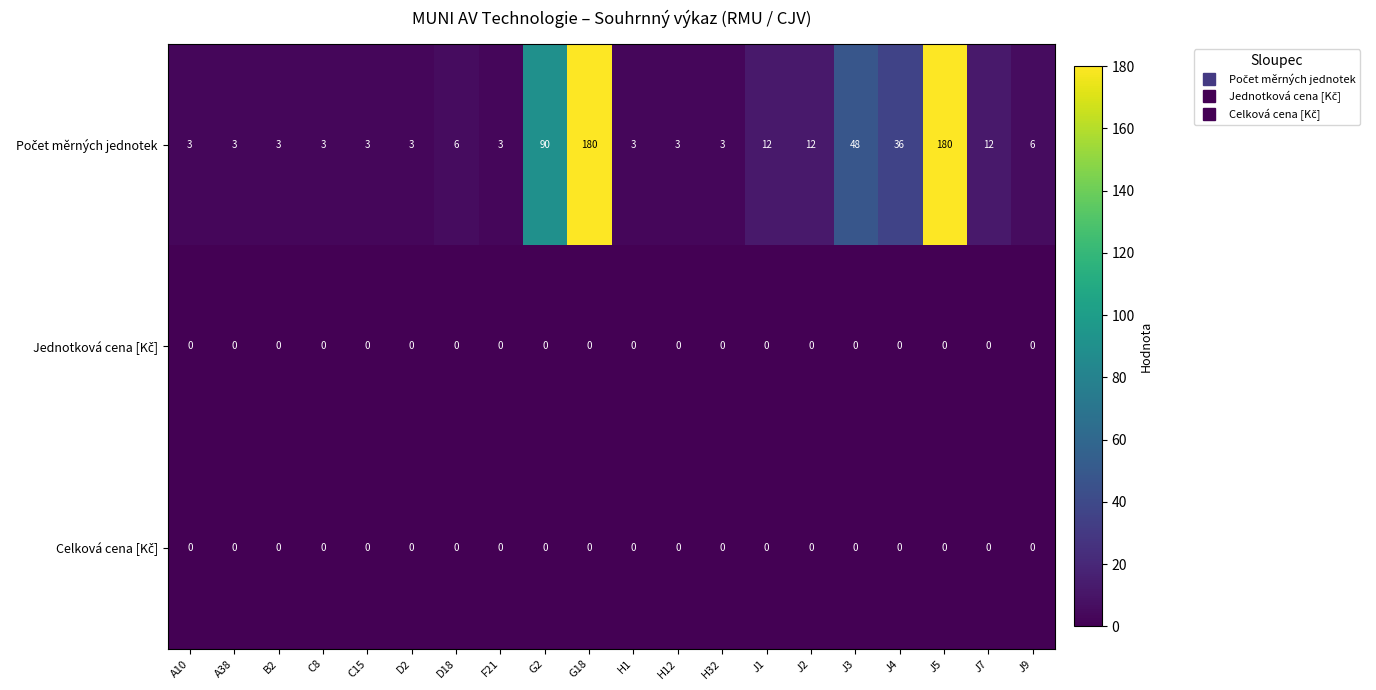

What is the spread (max minus min) of values at J2?

12